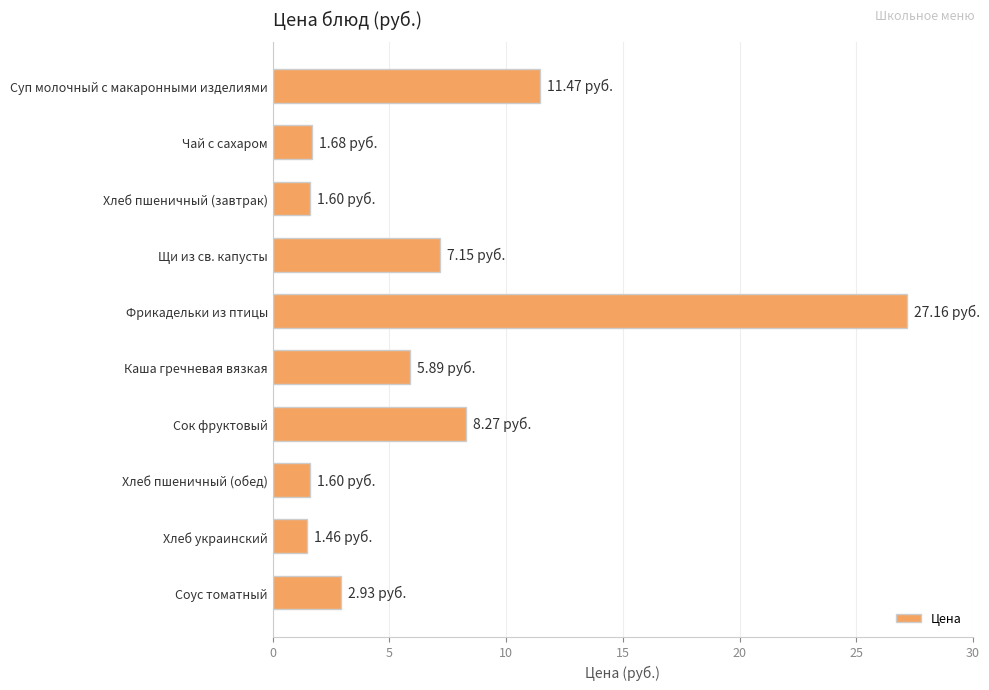

What is the greatest value displayed?

27.2